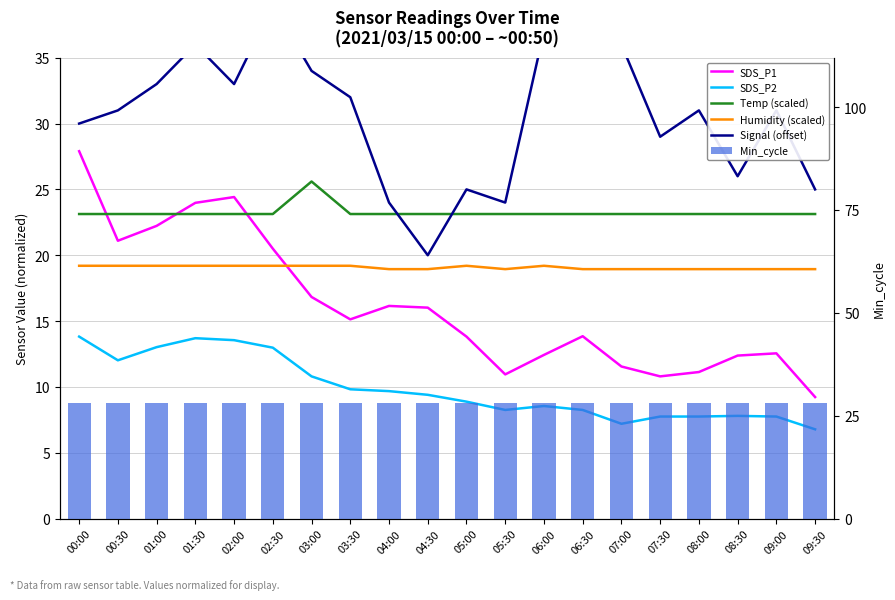

What is the value of the Min_cycle bar at the 6th from the left?

28.0